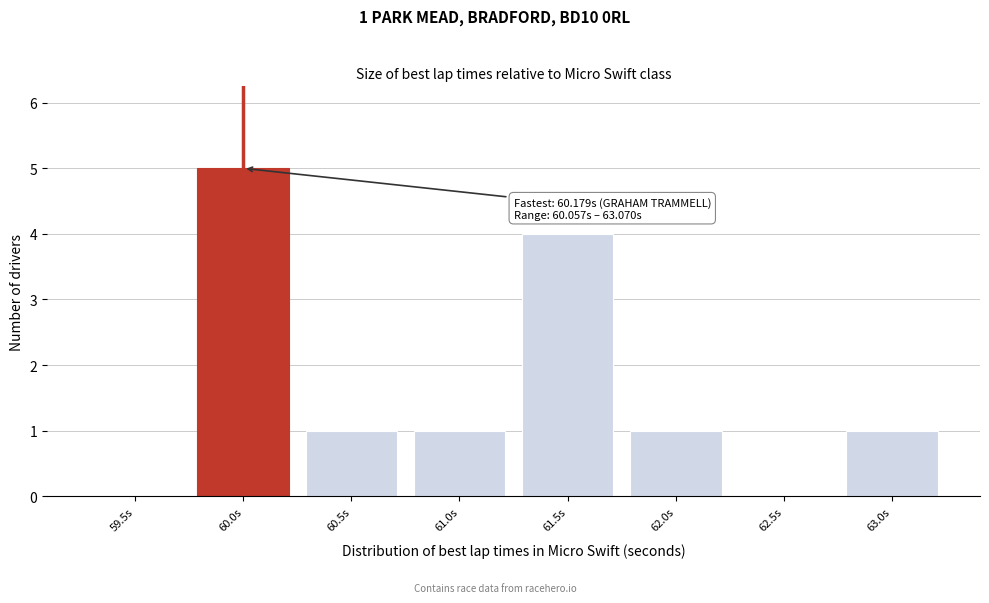

Reading left to right, list all the values displayed in this chart.

59.5s=0	60.0s=5	60.5s=1	61.0s=1	61.5s=4	62.0s=1	62.5s=0	63.0s=1